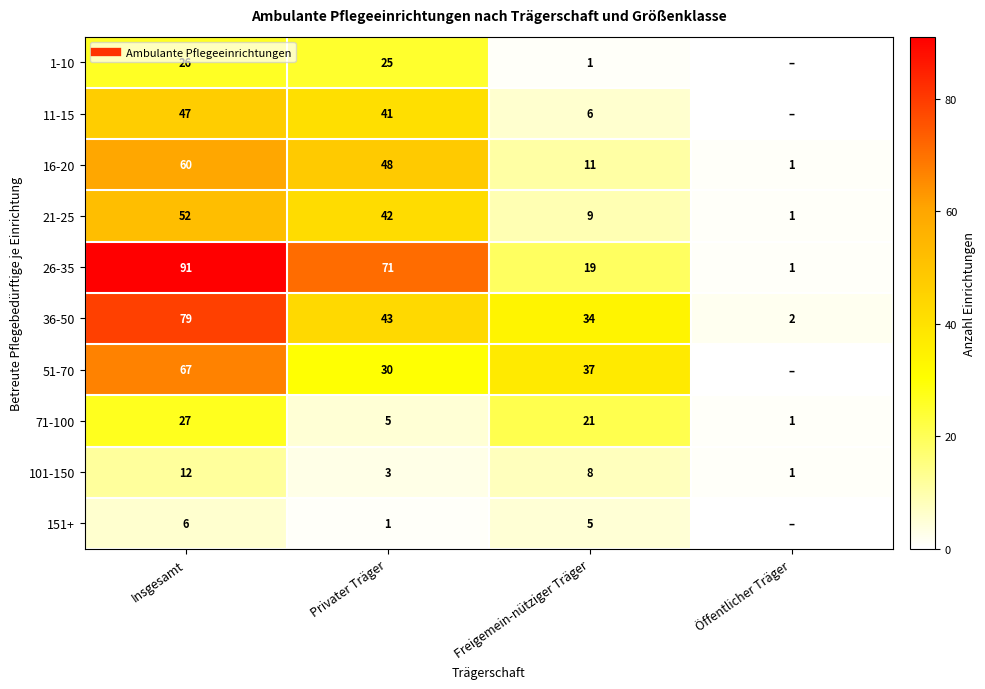

Where is 11-15 nearest to the value 23?

Freigemein-nütziger Träger